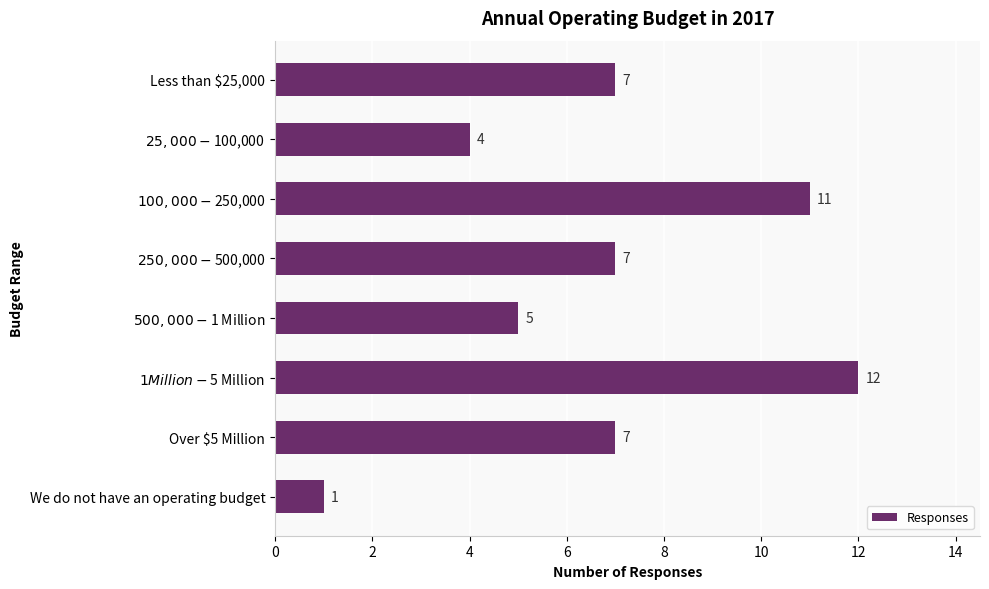

What is the difference between the second highest and second lowest values?

7